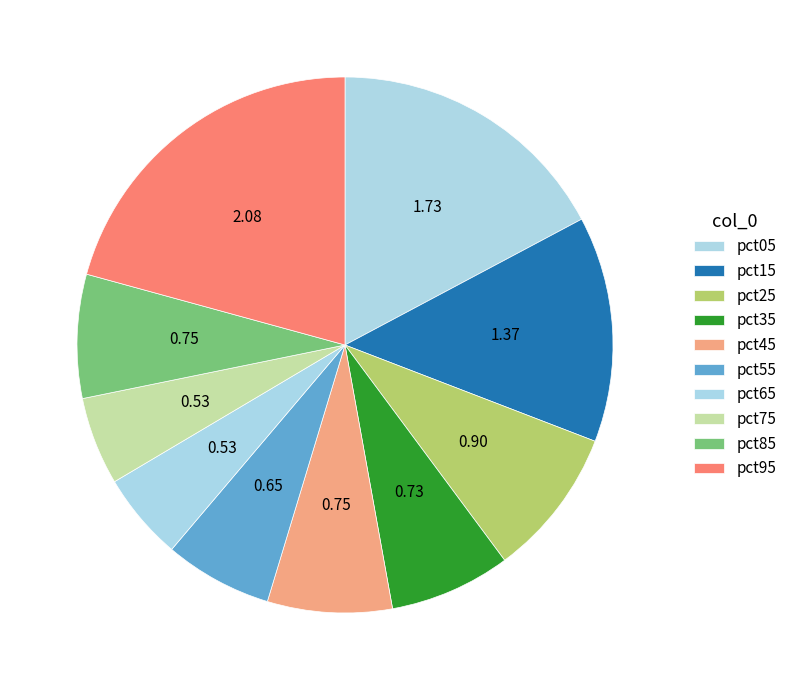

How many segments does this pie chart have?

10